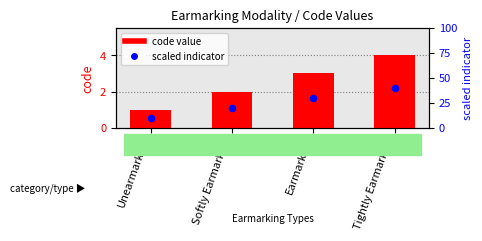

Which series has the largest total across all categories?

scaled indicator